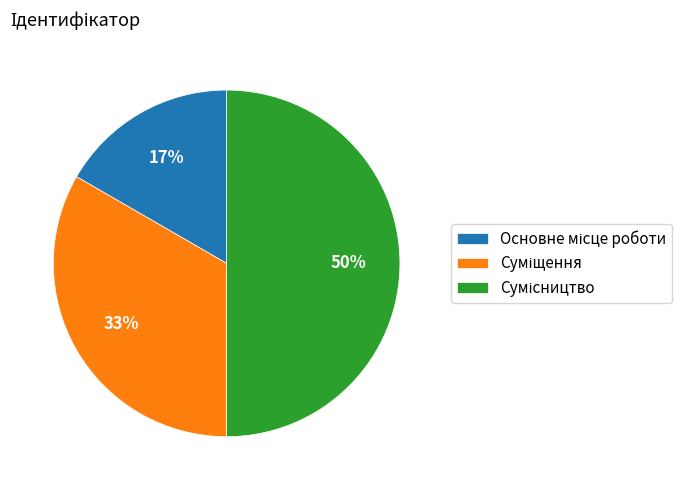

To the nearest percent, what is the difference between the largest and smallest slice percentages?

33%